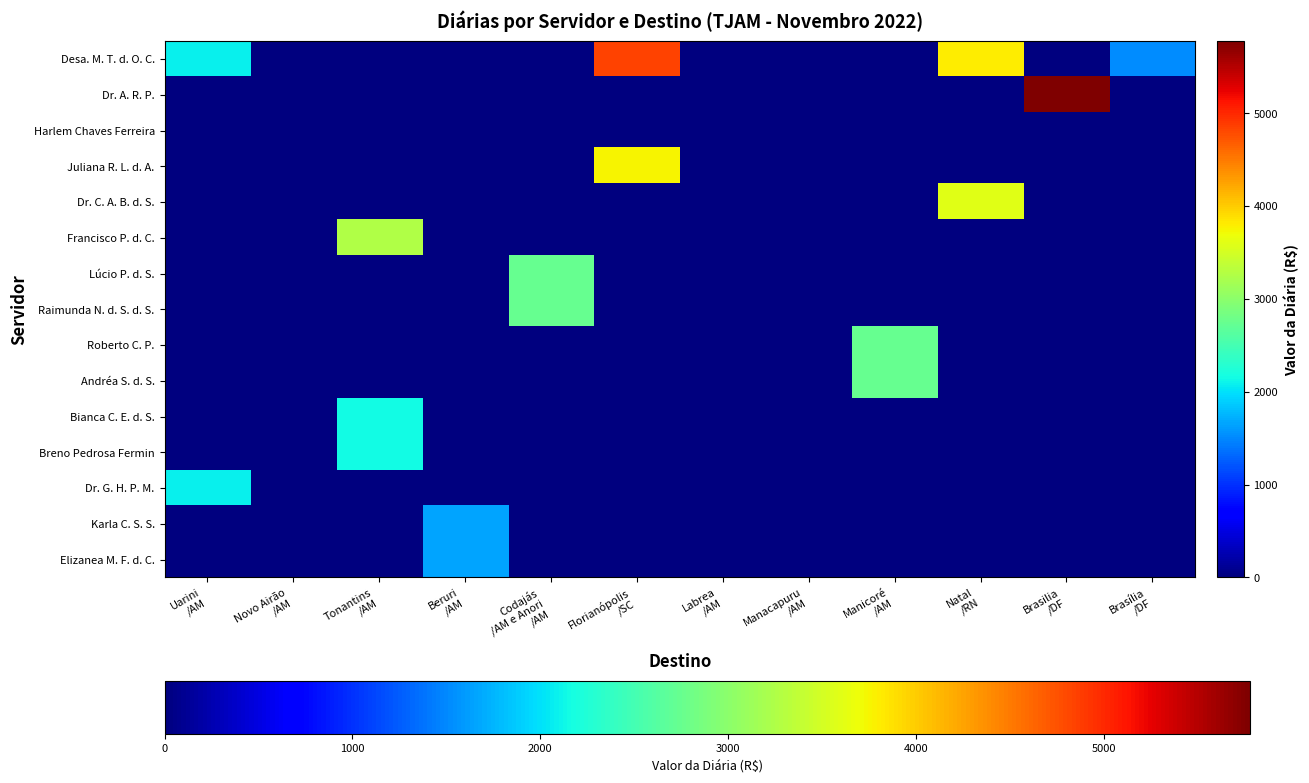

What is the difference between the highest and lowest values at Tonantins
/AM?

3268.9